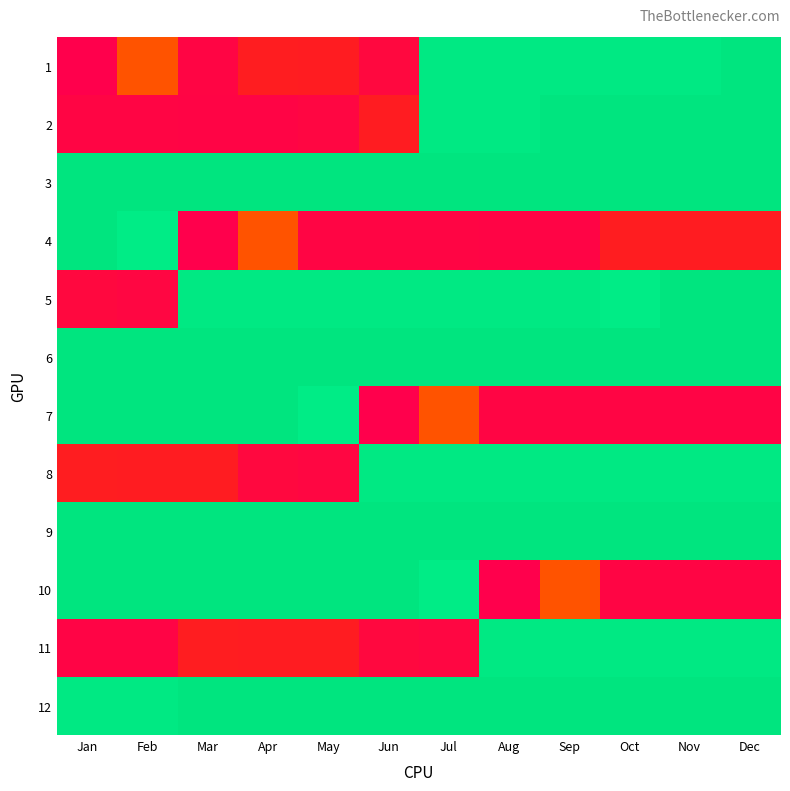

At which category is the sum across all series the highest?

Sep